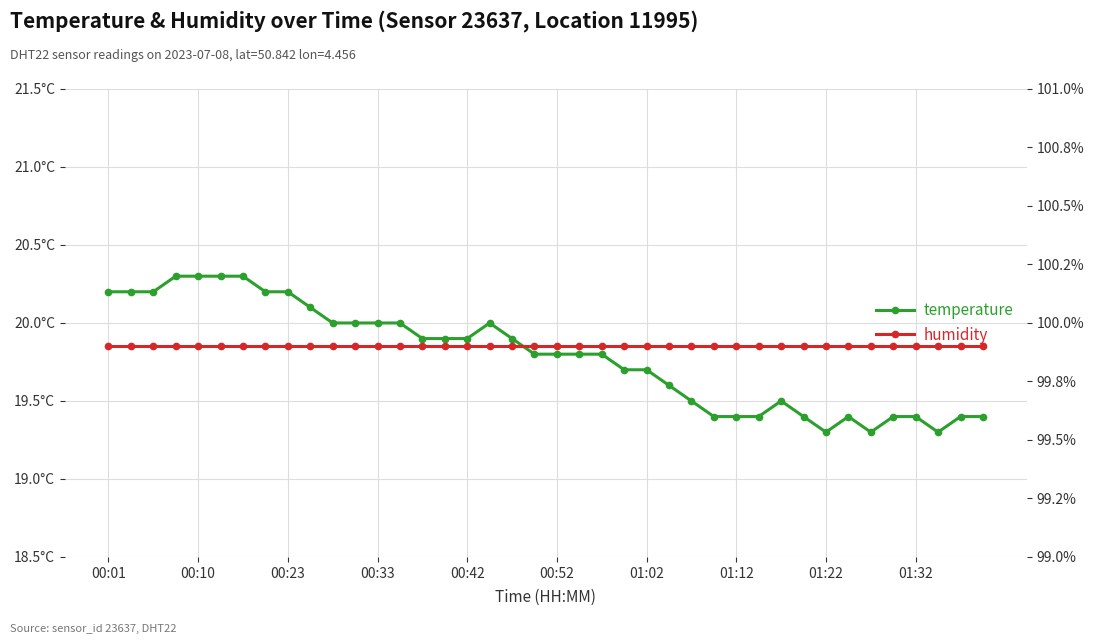

The temperature series shows 29.0 at 17. True or false?

False